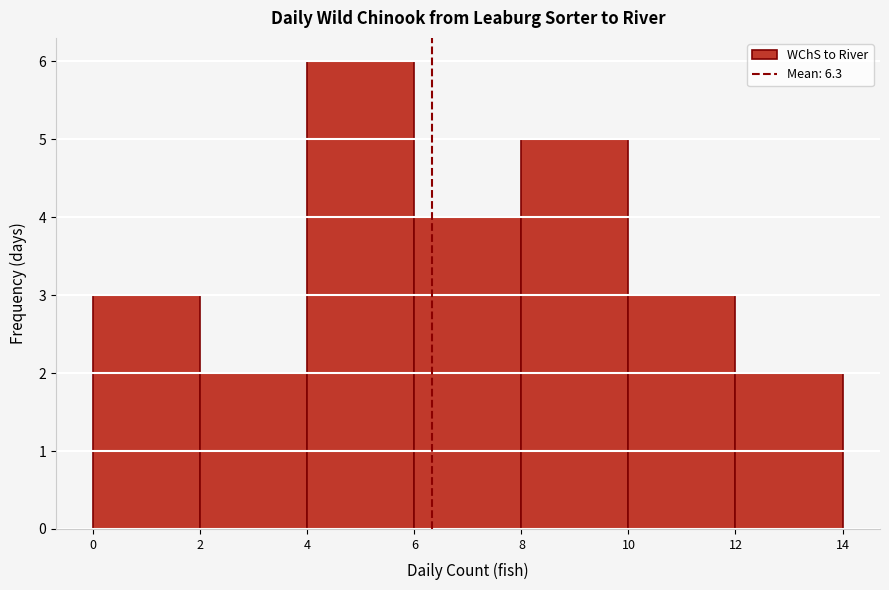

Which range on the x-axis has the tallest bar?

4 to 6